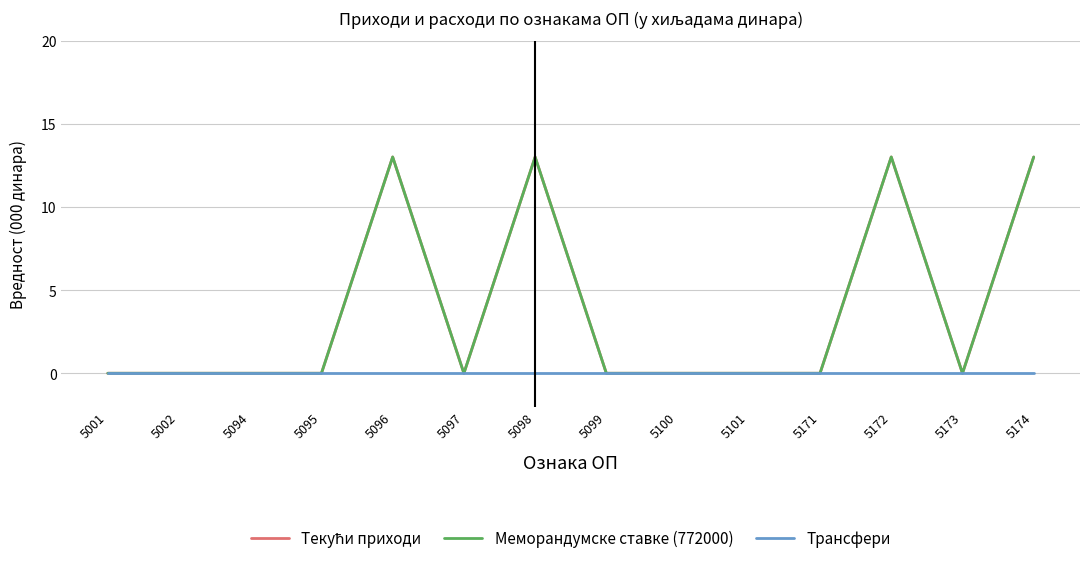

Does the chart have visible grid lines?

Yes